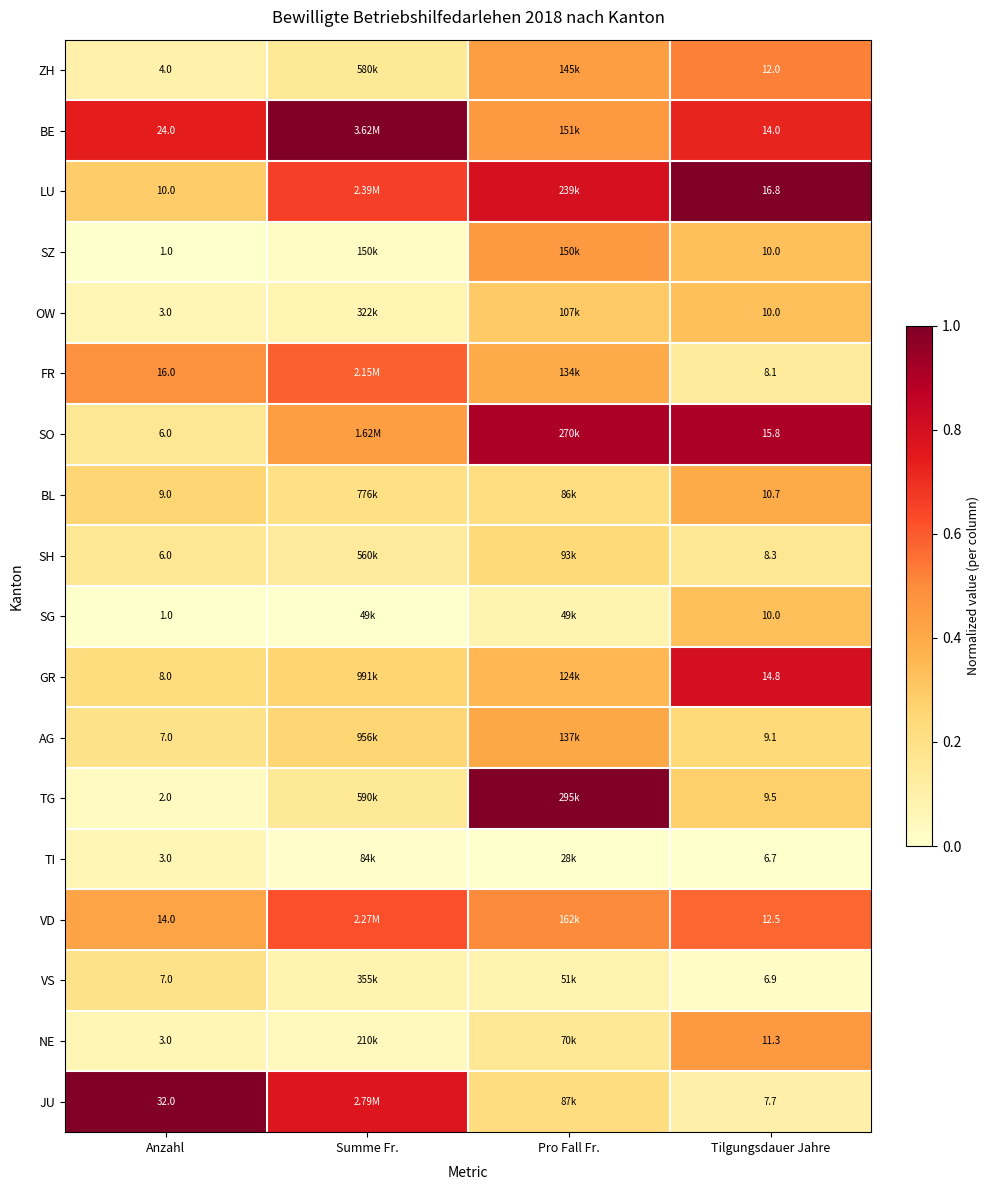

How many VD values are between 0 and 1?

4